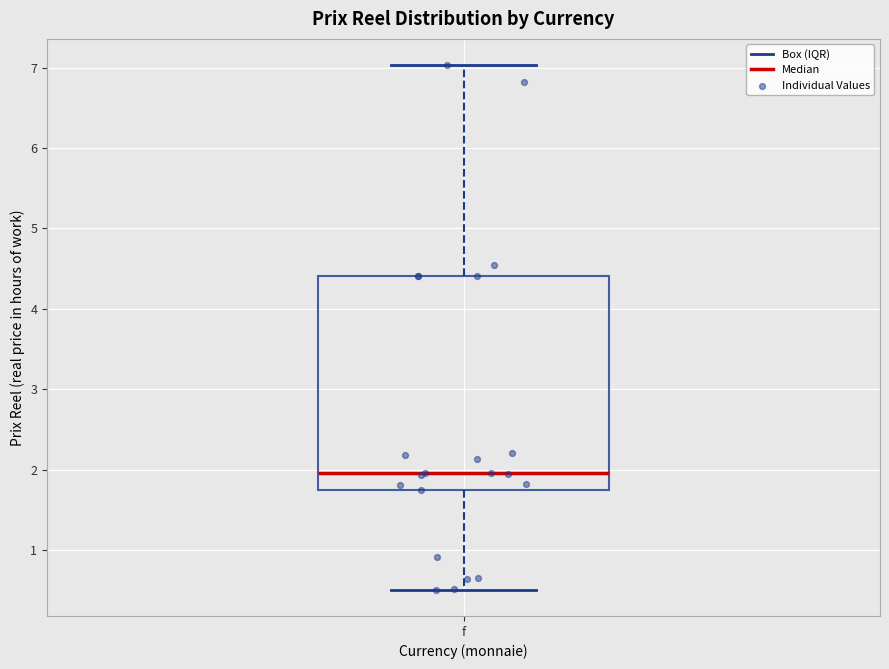

Transcribe this box plot: give where the median line is, the range the box spans, and where the two whiskers end, as read against the y-axis. The values are not printed on the chart, so give them approximately, as read against the axis.

median 2.0, box 1.7 to 4.4, whiskers 0.5 to 7.0